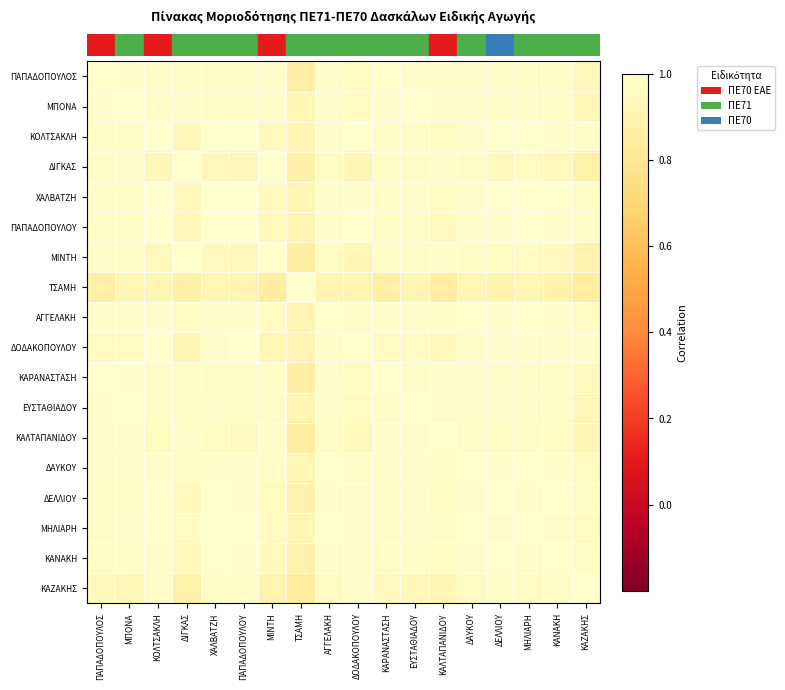

Between ΠΑΠΑΔΟΠΟΥΛΟΥ and ΜΠΟΝΑ, which is larger?

ΜΠΟΝΑ